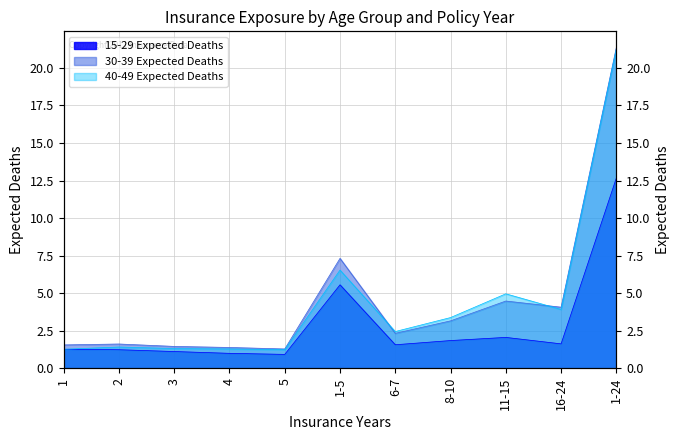

What is the sum of all 30-39 Expected Deaths values?

49.0